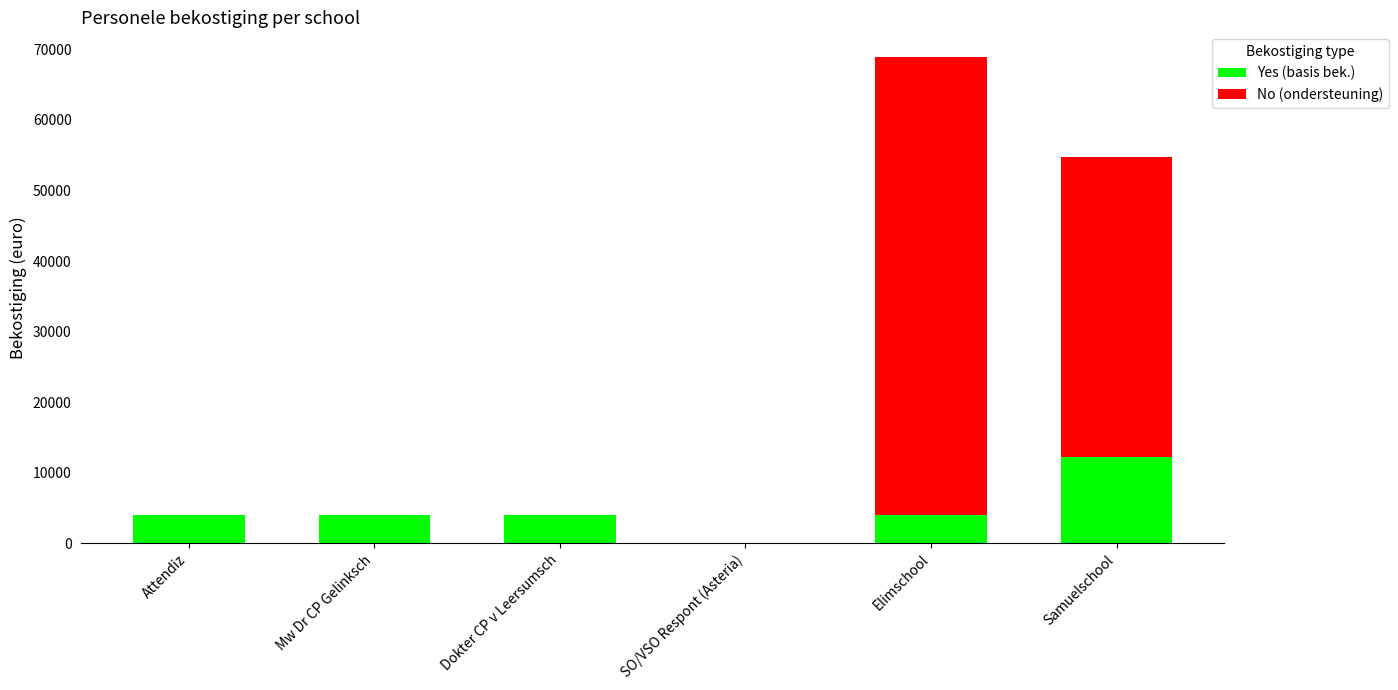

What is the difference between the Yes (basis bek.) values at Dokter CP v Leersumsch and Samuelschool?

8129.2